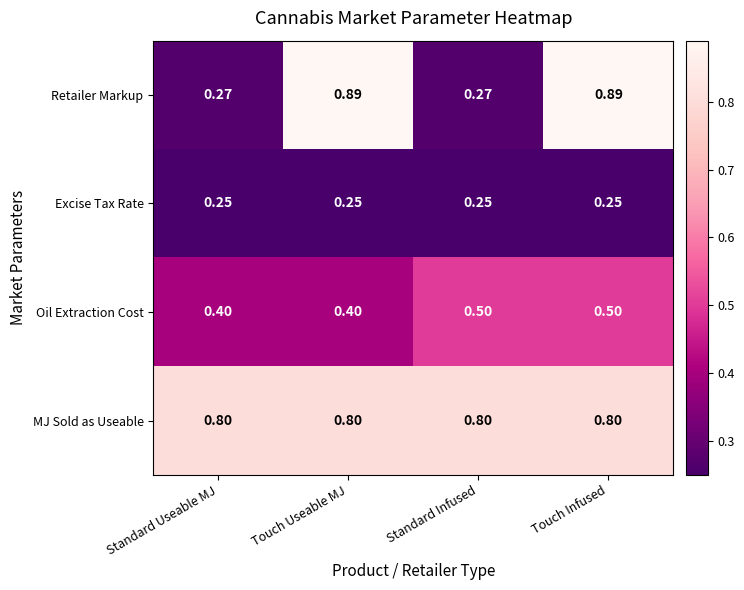

Is the value of Retailer Markup at Touch Useable MJ greater than the value of MJ Sold as Useable at Touch Infused?

Yes